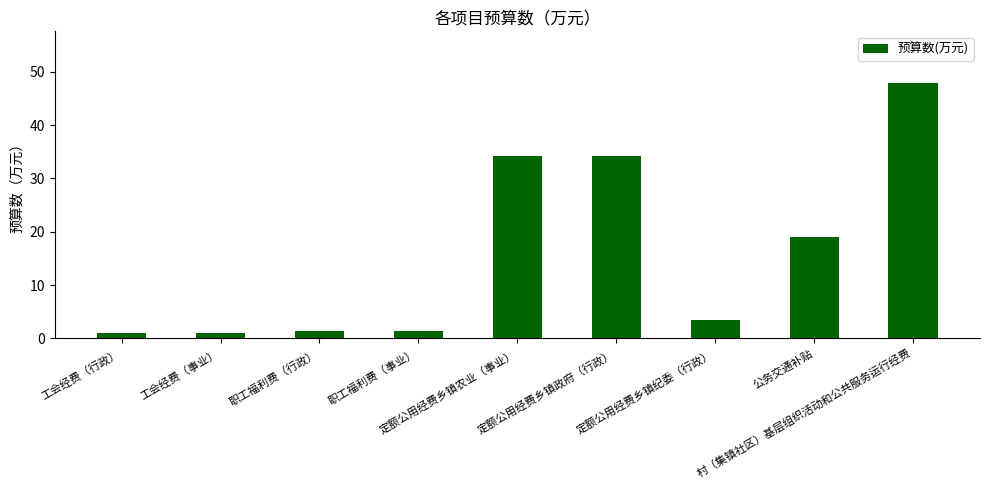

What is the difference between the values at 工会经费（行政） and 定额公用经费乡镇政府（行政）?

33.1